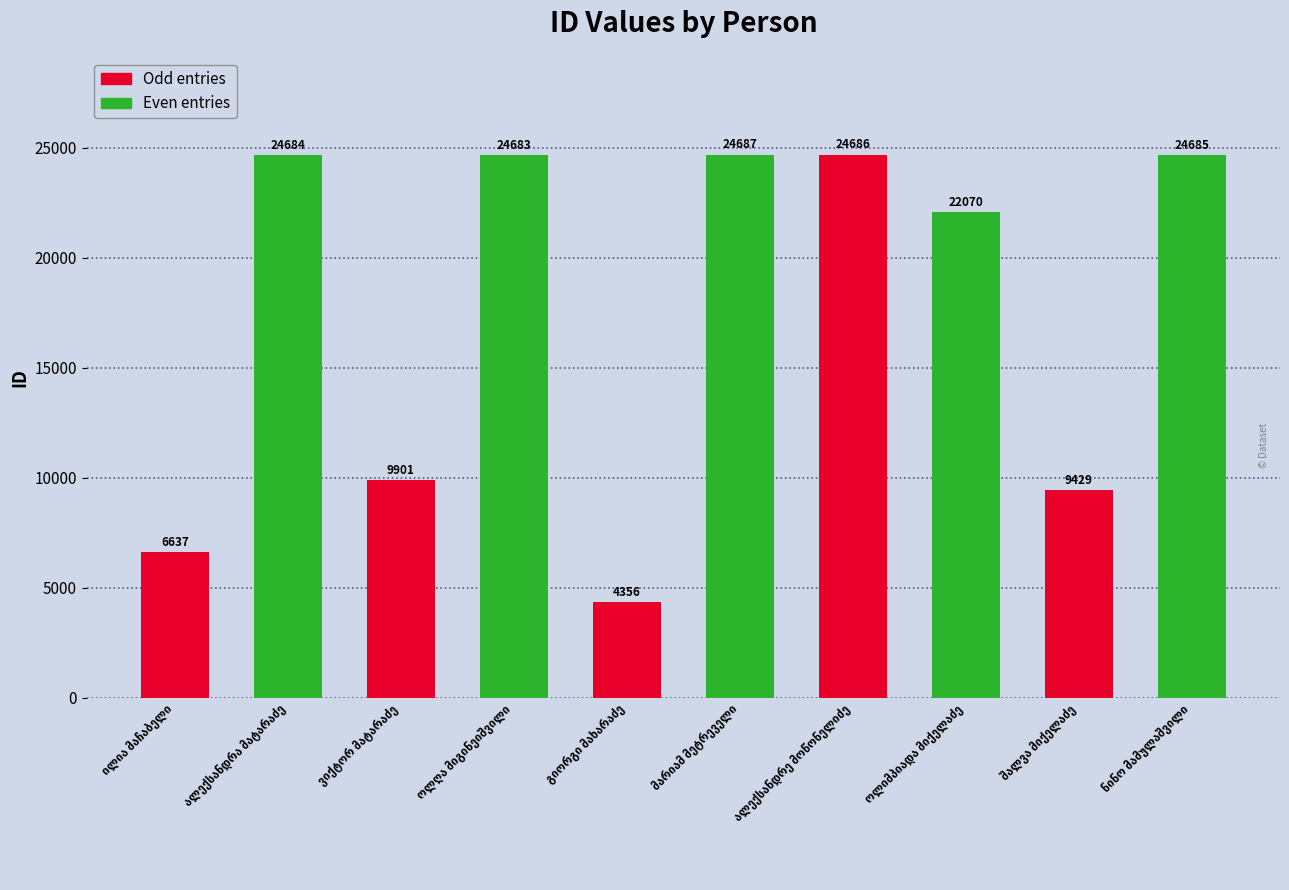

What is the value of the 8th bar from the left?

22070